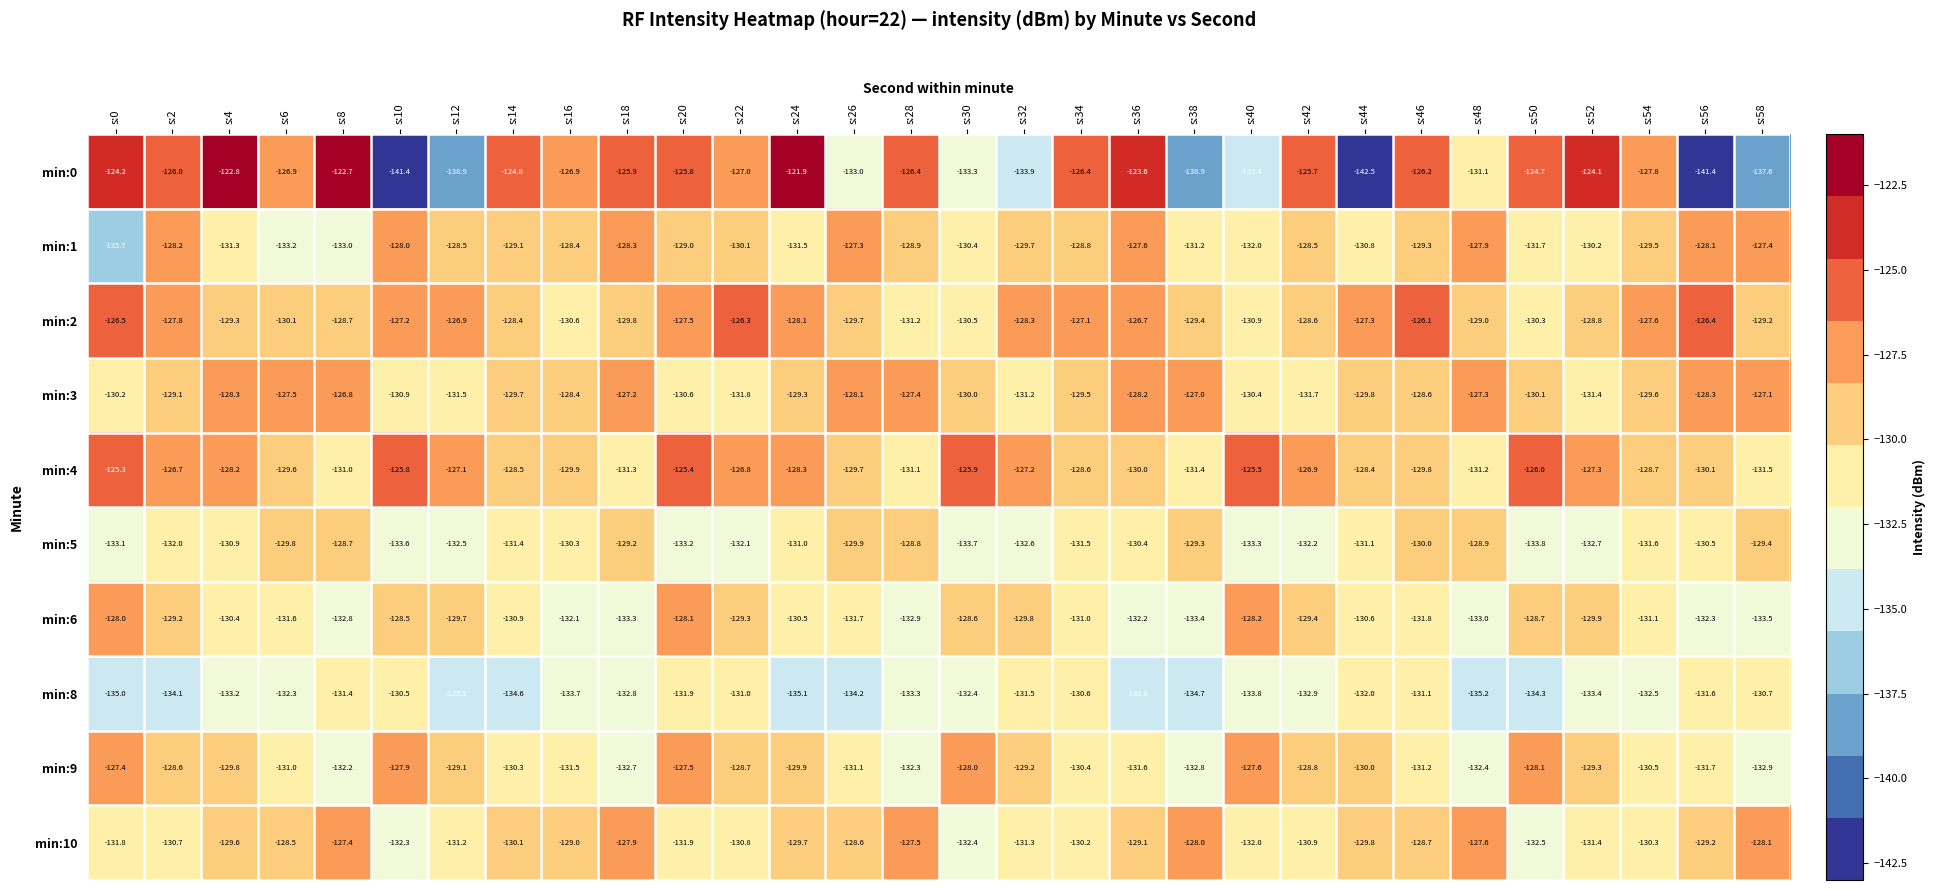

At which category does the chart reach its peak across all series?

s:24